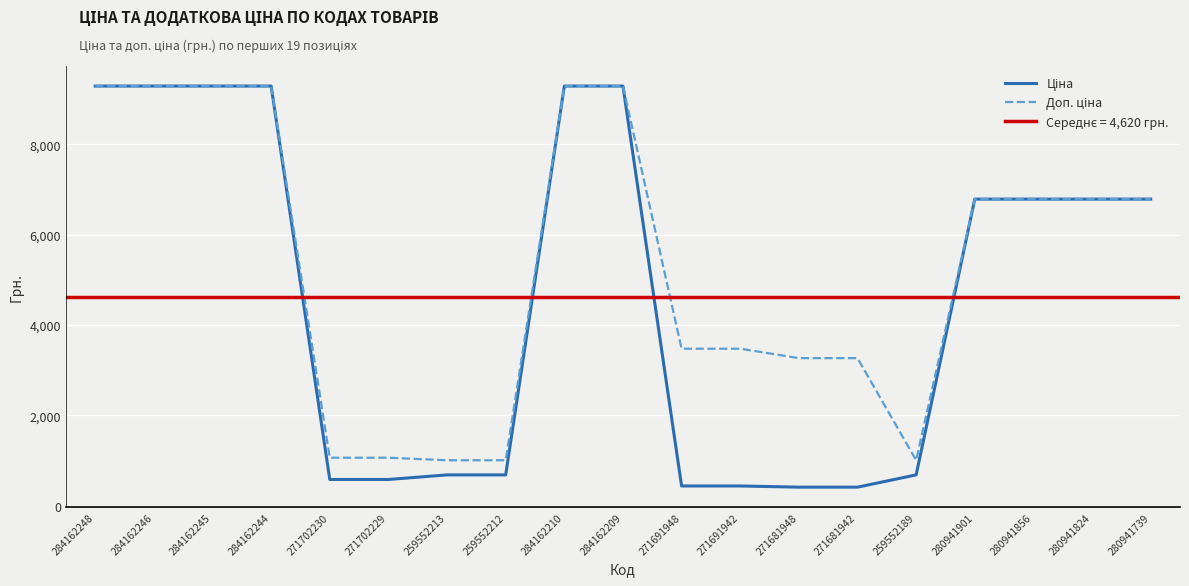

True or false: Доп. ціна has a value of 2182.9 at 271691942.

False